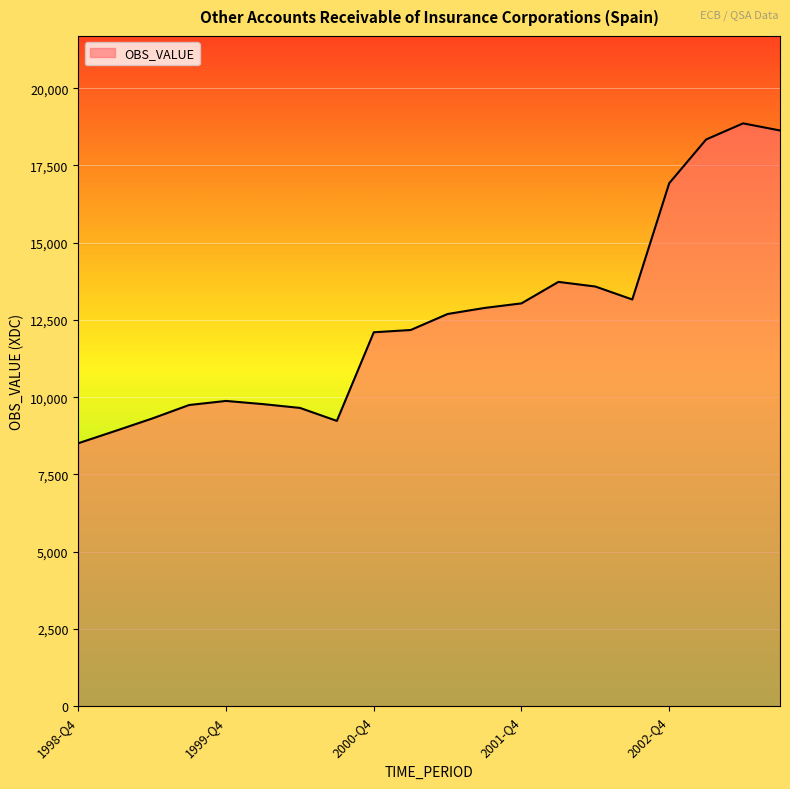

What is the greatest value displayed?

18863